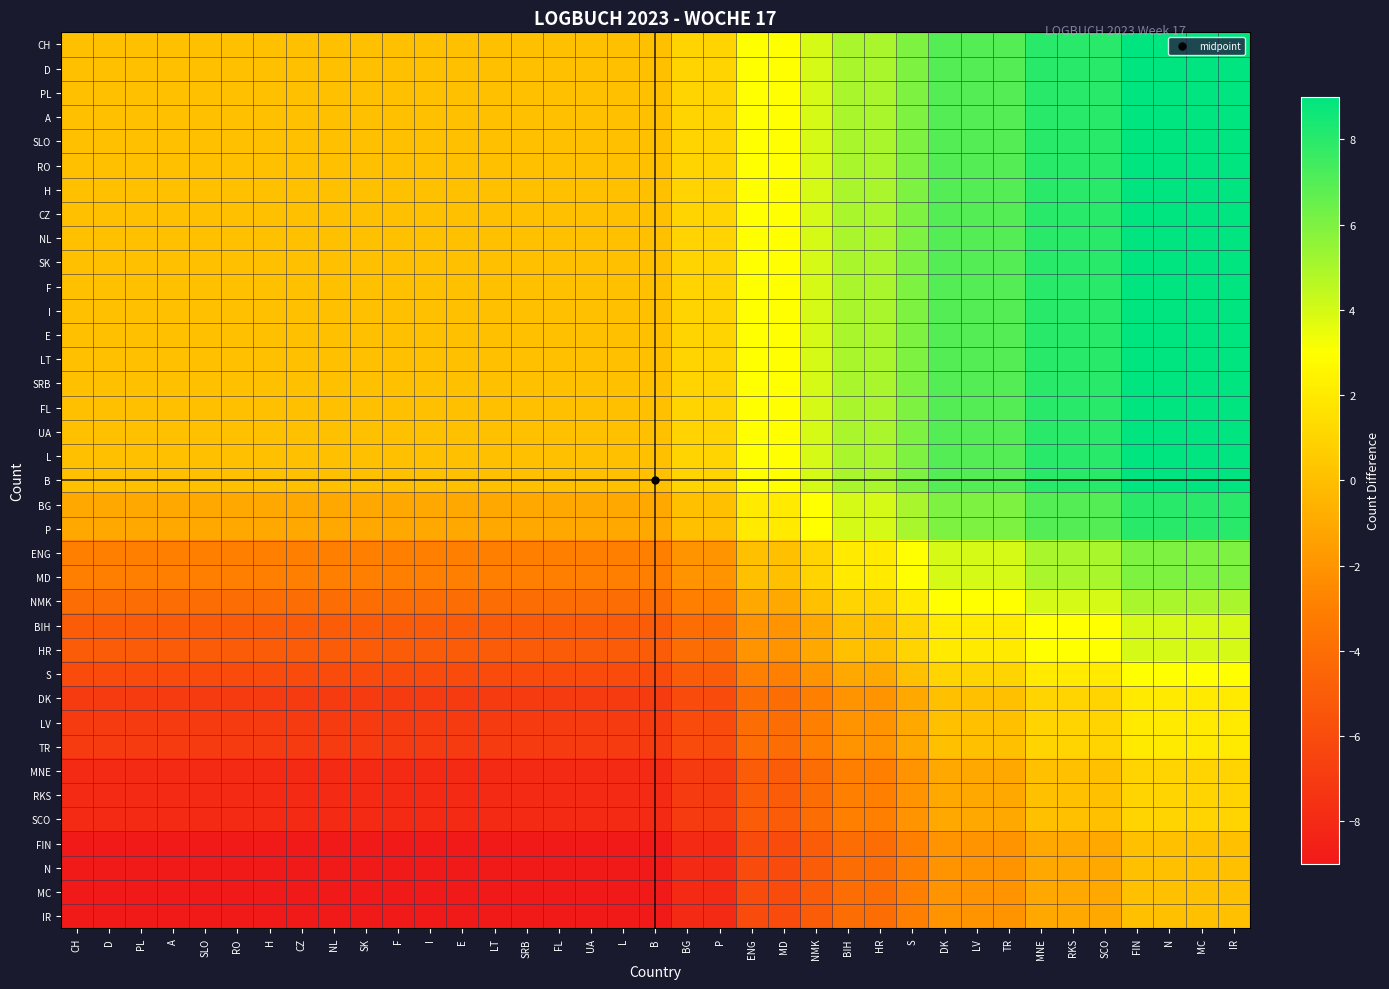

Reading right to left, what are all the values shown in this chart?

CH: IR=9	MC=9	N=9	FIN=9	SCO=8	RKS=8	MNE=8	TR=7	LV=7	DK=7	S=6	HR=5	BIH=5	NMK=4	MD=3	ENG=3	P=1	BG=1	B=0	L=0	UA=0	FL=0	SRB=0	LT=0	E=0	I=0	F=0	SK=0	NL=0	CZ=0	H=0	RO=0	SLO=0	A=0	PL=0	D=0	CH=0
D: IR=9	MC=9	N=9	FIN=9	SCO=8	RKS=8	MNE=8	TR=7	LV=7	DK=7	S=6	HR=5	BIH=5	NMK=4	MD=3	ENG=3	P=1	BG=1	B=0	L=0	UA=0	FL=0	SRB=0	LT=0	E=0	I=0	F=0	SK=0	NL=0	CZ=0	H=0	RO=0	SLO=0	A=0	PL=0	D=0	CH=0
PL: IR=9	MC=9	N=9	FIN=9	SCO=8	RKS=8	MNE=8	TR=7	LV=7	DK=7	S=6	HR=5	BIH=5	NMK=4	MD=3	ENG=3	P=1	BG=1	B=0	L=0	UA=0	FL=0	SRB=0	LT=0	E=0	I=0	F=0	SK=0	NL=0	CZ=0	H=0	RO=0	SLO=0	A=0	PL=0	D=0	CH=0
A: IR=9	MC=9	N=9	FIN=9	SCO=8	RKS=8	MNE=8	TR=7	LV=7	DK=7	S=6	HR=5	BIH=5	NMK=4	MD=3	ENG=3	P=1	BG=1	B=0	L=0	UA=0	FL=0	SRB=0	LT=0	E=0	I=0	F=0	SK=0	NL=0	CZ=0	H=0	RO=0	SLO=0	A=0	PL=0	D=0	CH=0
SLO: IR=9	MC=9	N=9	FIN=9	SCO=8	RKS=8	MNE=8	TR=7	LV=7	DK=7	S=6	HR=5	BIH=5	NMK=4	MD=3	ENG=3	P=1	BG=1	B=0	L=0	UA=0	FL=0	SRB=0	LT=0	E=0	I=0	F=0	SK=0	NL=0	CZ=0	H=0	RO=0	SLO=0	A=0	PL=0	D=0	CH=0
RO: IR=9	MC=9	N=9	FIN=9	SCO=8	RKS=8	MNE=8	TR=7	LV=7	DK=7	S=6	HR=5	BIH=5	NMK=4	MD=3	ENG=3	P=1	BG=1	B=0	L=0	UA=0	FL=0	SRB=0	LT=0	E=0	I=0	F=0	SK=0	NL=0	CZ=0	H=0	RO=0	SLO=0	A=0	PL=0	D=0	CH=0
H: IR=9	MC=9	N=9	FIN=9	SCO=8	RKS=8	MNE=8	TR=7	LV=7	DK=7	S=6	HR=5	BIH=5	NMK=4	MD=3	ENG=3	P=1	BG=1	B=0	L=0	UA=0	FL=0	SRB=0	LT=0	E=0	I=0	F=0	SK=0	NL=0	CZ=0	H=0	RO=0	SLO=0	A=0	PL=0	D=0	CH=0
CZ: IR=9	MC=9	N=9	FIN=9	SCO=8	RKS=8	MNE=8	TR=7	LV=7	DK=7	S=6	HR=5	BIH=5	NMK=4	MD=3	ENG=3	P=1	BG=1	B=0	L=0	UA=0	FL=0	SRB=0	LT=0	E=0	I=0	F=0	SK=0	NL=0	CZ=0	H=0	RO=0	SLO=0	A=0	PL=0	D=0	CH=0
NL: IR=9	MC=9	N=9	FIN=9	SCO=8	RKS=8	MNE=8	TR=7	LV=7	DK=7	S=6	HR=5	BIH=5	NMK=4	MD=3	ENG=3	P=1	BG=1	B=0	L=0	UA=0	FL=0	SRB=0	LT=0	E=0	I=0	F=0	SK=0	NL=0	CZ=0	H=0	RO=0	SLO=0	A=0	PL=0	D=0	CH=0
SK: IR=9	MC=9	N=9	FIN=9	SCO=8	RKS=8	MNE=8	TR=7	LV=7	DK=7	S=6	HR=5	BIH=5	NMK=4	MD=3	ENG=3	P=1	BG=1	B=0	L=0	UA=0	FL=0	SRB=0	LT=0	E=0	I=0	F=0	SK=0	NL=0	CZ=0	H=0	RO=0	SLO=0	A=0	PL=0	D=0	CH=0
F: IR=9	MC=9	N=9	FIN=9	SCO=8	RKS=8	MNE=8	TR=7	LV=7	DK=7	S=6	HR=5	BIH=5	NMK=4	MD=3	ENG=3	P=1	BG=1	B=0	L=0	UA=0	FL=0	SRB=0	LT=0	E=0	I=0	F=0	SK=0	NL=0	CZ=0	H=0	RO=0	SLO=0	A=0	PL=0	D=0	CH=0
I: IR=9	MC=9	N=9	FIN=9	SCO=8	RKS=8	MNE=8	TR=7	LV=7	DK=7	S=6	HR=5	BIH=5	NMK=4	MD=3	ENG=3	P=1	BG=1	B=0	L=0	UA=0	FL=0	SRB=0	LT=0	E=0	I=0	F=0	SK=0	NL=0	CZ=0	H=0	RO=0	SLO=0	A=0	PL=0	D=0	CH=0
E: IR=9	MC=9	N=9	FIN=9	SCO=8	RKS=8	MNE=8	TR=7	LV=7	DK=7	S=6	HR=5	BIH=5	NMK=4	MD=3	ENG=3	P=1	BG=1	B=0	L=0	UA=0	FL=0	SRB=0	LT=0	E=0	I=0	F=0	SK=0	NL=0	CZ=0	H=0	RO=0	SLO=0	A=0	PL=0	D=0	CH=0
LT: IR=9	MC=9	N=9	FIN=9	SCO=8	RKS=8	MNE=8	TR=7	LV=7	DK=7	S=6	HR=5	BIH=5	NMK=4	MD=3	ENG=3	P=1	BG=1	B=0	L=0	UA=0	FL=0	SRB=0	LT=0	E=0	I=0	F=0	SK=0	NL=0	CZ=0	H=0	RO=0	SLO=0	A=0	PL=0	D=0	CH=0
SRB: IR=9	MC=9	N=9	FIN=9	SCO=8	RKS=8	MNE=8	TR=7	LV=7	DK=7	S=6	HR=5	BIH=5	NMK=4	MD=3	ENG=3	P=1	BG=1	B=0	L=0	UA=0	FL=0	SRB=0	LT=0	E=0	I=0	F=0	SK=0	NL=0	CZ=0	H=0	RO=0	SLO=0	A=0	PL=0	D=0	CH=0
FL: IR=9	MC=9	N=9	FIN=9	SCO=8	RKS=8	MNE=8	TR=7	LV=7	DK=7	S=6	HR=5	BIH=5	NMK=4	MD=3	ENG=3	P=1	BG=1	B=0	L=0	UA=0	FL=0	SRB=0	LT=0	E=0	I=0	F=0	SK=0	NL=0	CZ=0	H=0	RO=0	SLO=0	A=0	PL=0	D=0	CH=0
UA: IR=9	MC=9	N=9	FIN=9	SCO=8	RKS=8	MNE=8	TR=7	LV=7	DK=7	S=6	HR=5	BIH=5	NMK=4	MD=3	ENG=3	P=1	BG=1	B=0	L=0	UA=0	FL=0	SRB=0	LT=0	E=0	I=0	F=0	SK=0	NL=0	CZ=0	H=0	RO=0	SLO=0	A=0	PL=0	D=0	CH=0
L: IR=9	MC=9	N=9	FIN=9	SCO=8	RKS=8	MNE=8	TR=7	LV=7	DK=7	S=6	HR=5	BIH=5	NMK=4	MD=3	ENG=3	P=1	BG=1	B=0	L=0	UA=0	FL=0	SRB=0	LT=0	E=0	I=0	F=0	SK=0	NL=0	CZ=0	H=0	RO=0	SLO=0	A=0	PL=0	D=0	CH=0
B: IR=9	MC=9	N=9	FIN=9	SCO=8	RKS=8	MNE=8	TR=7	LV=7	DK=7	S=6	HR=5	BIH=5	NMK=4	MD=3	ENG=3	P=1	BG=1	B=0	L=0	UA=0	FL=0	SRB=0	LT=0	E=0	I=0	F=0	SK=0	NL=0	CZ=0	H=0	RO=0	SLO=0	A=0	PL=0	D=0	CH=0
BG: IR=8	MC=8	N=8	FIN=8	SCO=7	RKS=7	MNE=7	TR=6	LV=6	DK=6	S=5	HR=4	BIH=4	NMK=3	MD=2	ENG=2	P=0	BG=0	B=-1	L=-1	UA=-1	FL=-1	SRB=-1	LT=-1	E=-1	I=-1	F=-1	SK=-1	NL=-1	CZ=-1	H=-1	RO=-1	SLO=-1	A=-1	PL=-1	D=-1	CH=-1
P: IR=8	MC=8	N=8	FIN=8	SCO=7	RKS=7	MNE=7	TR=6	LV=6	DK=6	S=5	HR=4	BIH=4	NMK=3	MD=2	ENG=2	P=0	BG=0	B=-1	L=-1	UA=-1	FL=-1	SRB=-1	LT=-1	E=-1	I=-1	F=-1	SK=-1	NL=-1	CZ=-1	H=-1	RO=-1	SLO=-1	A=-1	PL=-1	D=-1	CH=-1
ENG: IR=6	MC=6	N=6	FIN=6	SCO=5	RKS=5	MNE=5	TR=4	LV=4	DK=4	S=3	HR=2	BIH=2	NMK=1	MD=0	ENG=0	P=-2	BG=-2	B=-3	L=-3	UA=-3	FL=-3	SRB=-3	LT=-3	E=-3	I=-3	F=-3	SK=-3	NL=-3	CZ=-3	H=-3	RO=-3	SLO=-3	A=-3	PL=-3	D=-3	CH=-3
MD: IR=6	MC=6	N=6	FIN=6	SCO=5	RKS=5	MNE=5	TR=4	LV=4	DK=4	S=3	HR=2	BIH=2	NMK=1	MD=0	ENG=0	P=-2	BG=-2	B=-3	L=-3	UA=-3	FL=-3	SRB=-3	LT=-3	E=-3	I=-3	F=-3	SK=-3	NL=-3	CZ=-3	H=-3	RO=-3	SLO=-3	A=-3	PL=-3	D=-3	CH=-3
NMK: IR=5	MC=5	N=5	FIN=5	SCO=4	RKS=4	MNE=4	TR=3	LV=3	DK=3	S=2	HR=1	BIH=1	NMK=0	MD=-1	ENG=-1	P=-3	BG=-3	B=-4	L=-4	UA=-4	FL=-4	SRB=-4	LT=-4	E=-4	I=-4	F=-4	SK=-4	NL=-4	CZ=-4	H=-4	RO=-4	SLO=-4	A=-4	PL=-4	D=-4	CH=-4
BIH: IR=4	MC=4	N=4	FIN=4	SCO=3	RKS=3	MNE=3	TR=2	LV=2	DK=2	S=1	HR=0	BIH=0	NMK=-1	MD=-2	ENG=-2	P=-4	BG=-4	B=-5	L=-5	UA=-5	FL=-5	SRB=-5	LT=-5	E=-5	I=-5	F=-5	SK=-5	NL=-5	CZ=-5	H=-5	RO=-5	SLO=-5	A=-5	PL=-5	D=-5	CH=-5
HR: IR=4	MC=4	N=4	FIN=4	SCO=3	RKS=3	MNE=3	TR=2	LV=2	DK=2	S=1	HR=0	BIH=0	NMK=-1	MD=-2	ENG=-2	P=-4	BG=-4	B=-5	L=-5	UA=-5	FL=-5	SRB=-5	LT=-5	E=-5	I=-5	F=-5	SK=-5	NL=-5	CZ=-5	H=-5	RO=-5	SLO=-5	A=-5	PL=-5	D=-5	CH=-5
S: IR=3	MC=3	N=3	FIN=3	SCO=2	RKS=2	MNE=2	TR=1	LV=1	DK=1	S=0	HR=-1	BIH=-1	NMK=-2	MD=-3	ENG=-3	P=-5	BG=-5	B=-6	L=-6	UA=-6	FL=-6	SRB=-6	LT=-6	E=-6	I=-6	F=-6	SK=-6	NL=-6	CZ=-6	H=-6	RO=-6	SLO=-6	A=-6	PL=-6	D=-6	CH=-6
DK: IR=2	MC=2	N=2	FIN=2	SCO=1	RKS=1	MNE=1	TR=0	LV=0	DK=0	S=-1	HR=-2	BIH=-2	NMK=-3	MD=-4	ENG=-4	P=-6	BG=-6	B=-7	L=-7	UA=-7	FL=-7	SRB=-7	LT=-7	E=-7	I=-7	F=-7	SK=-7	NL=-7	CZ=-7	H=-7	RO=-7	SLO=-7	A=-7	PL=-7	D=-7	CH=-7
LV: IR=2	MC=2	N=2	FIN=2	SCO=1	RKS=1	MNE=1	TR=0	LV=0	DK=0	S=-1	HR=-2	BIH=-2	NMK=-3	MD=-4	ENG=-4	P=-6	BG=-6	B=-7	L=-7	UA=-7	FL=-7	SRB=-7	LT=-7	E=-7	I=-7	F=-7	SK=-7	NL=-7	CZ=-7	H=-7	RO=-7	SLO=-7	A=-7	PL=-7	D=-7	CH=-7
TR: IR=2	MC=2	N=2	FIN=2	SCO=1	RKS=1	MNE=1	TR=0	LV=0	DK=0	S=-1	HR=-2	BIH=-2	NMK=-3	MD=-4	ENG=-4	P=-6	BG=-6	B=-7	L=-7	UA=-7	FL=-7	SRB=-7	LT=-7	E=-7	I=-7	F=-7	SK=-7	NL=-7	CZ=-7	H=-7	RO=-7	SLO=-7	A=-7	PL=-7	D=-7	CH=-7
MNE: IR=1	MC=1	N=1	FIN=1	SCO=0	RKS=0	MNE=0	TR=-1	LV=-1	DK=-1	S=-2	HR=-3	BIH=-3	NMK=-4	MD=-5	ENG=-5	P=-7	BG=-7	B=-8	L=-8	UA=-8	FL=-8	SRB=-8	LT=-8	E=-8	I=-8	F=-8	SK=-8	NL=-8	CZ=-8	H=-8	RO=-8	SLO=-8	A=-8	PL=-8	D=-8	CH=-8
RKS: IR=1	MC=1	N=1	FIN=1	SCO=0	RKS=0	MNE=0	TR=-1	LV=-1	DK=-1	S=-2	HR=-3	BIH=-3	NMK=-4	MD=-5	ENG=-5	P=-7	BG=-7	B=-8	L=-8	UA=-8	FL=-8	SRB=-8	LT=-8	E=-8	I=-8	F=-8	SK=-8	NL=-8	CZ=-8	H=-8	RO=-8	SLO=-8	A=-8	PL=-8	D=-8	CH=-8
SCO: IR=1	MC=1	N=1	FIN=1	SCO=0	RKS=0	MNE=0	TR=-1	LV=-1	DK=-1	S=-2	HR=-3	BIH=-3	NMK=-4	MD=-5	ENG=-5	P=-7	BG=-7	B=-8	L=-8	UA=-8	FL=-8	SRB=-8	LT=-8	E=-8	I=-8	F=-8	SK=-8	NL=-8	CZ=-8	H=-8	RO=-8	SLO=-8	A=-8	PL=-8	D=-8	CH=-8
FIN: IR=0	MC=0	N=0	FIN=0	SCO=-1	RKS=-1	MNE=-1	TR=-2	LV=-2	DK=-2	S=-3	HR=-4	BIH=-4	NMK=-5	MD=-6	ENG=-6	P=-8	BG=-8	B=-9	L=-9	UA=-9	FL=-9	SRB=-9	LT=-9	E=-9	I=-9	F=-9	SK=-9	NL=-9	CZ=-9	H=-9	RO=-9	SLO=-9	A=-9	PL=-9	D=-9	CH=-9
N: IR=0	MC=0	N=0	FIN=0	SCO=-1	RKS=-1	MNE=-1	TR=-2	LV=-2	DK=-2	S=-3	HR=-4	BIH=-4	NMK=-5	MD=-6	ENG=-6	P=-8	BG=-8	B=-9	L=-9	UA=-9	FL=-9	SRB=-9	LT=-9	E=-9	I=-9	F=-9	SK=-9	NL=-9	CZ=-9	H=-9	RO=-9	SLO=-9	A=-9	PL=-9	D=-9	CH=-9
MC: IR=0	MC=0	N=0	FIN=0	SCO=-1	RKS=-1	MNE=-1	TR=-2	LV=-2	DK=-2	S=-3	HR=-4	BIH=-4	NMK=-5	MD=-6	ENG=-6	P=-8	BG=-8	B=-9	L=-9	UA=-9	FL=-9	SRB=-9	LT=-9	E=-9	I=-9	F=-9	SK=-9	NL=-9	CZ=-9	H=-9	RO=-9	SLO=-9	A=-9	PL=-9	D=-9	CH=-9
IR: IR=0	MC=0	N=0	FIN=0	SCO=-1	RKS=-1	MNE=-1	TR=-2	LV=-2	DK=-2	S=-3	HR=-4	BIH=-4	NMK=-5	MD=-6	ENG=-6	P=-8	BG=-8	B=-9	L=-9	UA=-9	FL=-9	SRB=-9	LT=-9	E=-9	I=-9	F=-9	SK=-9	NL=-9	CZ=-9	H=-9	RO=-9	SLO=-9	A=-9	PL=-9	D=-9	CH=-9